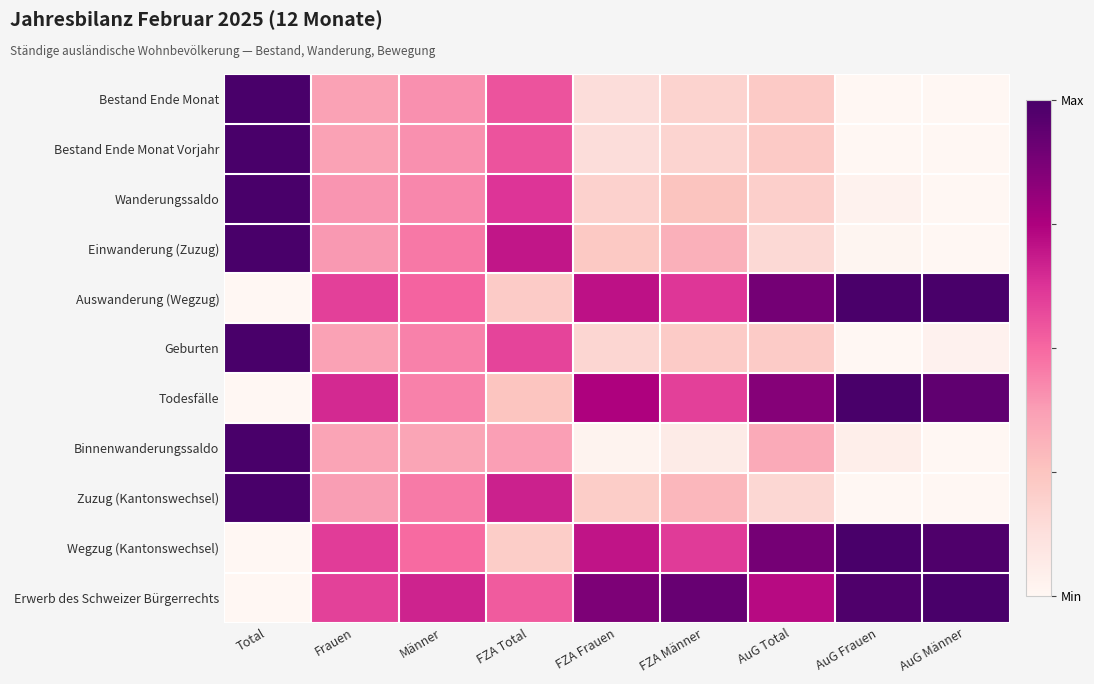

Reading left to right, extract all data points from this chart.

Bestand Ende Monat: Total=1.0	Frauen=0.4	Männer=0.4	FZA Total=0.5	FZA Frauen=0.1	FZA Männer=0.2	AuG Total=0.2	AuG Frauen=0.0	AuG Männer=0.0
Bestand Ende Monat Vorjahr: Total=1.0	Frauen=0.4	Männer=0.4	FZA Total=0.5	FZA Frauen=0.1	FZA Männer=0.2	AuG Total=0.2	AuG Frauen=0.0	AuG Männer=0.0
Wanderungssaldo: Total=1.0	Frauen=0.4	Männer=0.4	FZA Total=0.6	FZA Frauen=0.2	FZA Männer=0.3	AuG Total=0.2	AuG Frauen=0.0	AuG Männer=0.0
Einwanderung (Zuzug): Total=1.0	Frauen=0.4	Männer=0.5	FZA Total=0.7	FZA Frauen=0.2	FZA Männer=0.3	AuG Total=0.2	AuG Frauen=0.0	AuG Männer=0.0
Auswanderung (Wegzug): Total=0.0	Frauen=0.6	Männer=0.5	FZA Total=0.2	FZA Frauen=0.7	FZA Männer=0.6	AuG Total=0.9	AuG Frauen=1.0	AuG Männer=1.0
Geburten: Total=1.0	Frauen=0.4	Männer=0.4	FZA Total=0.6	FZA Frauen=0.2	FZA Männer=0.2	AuG Total=0.2	AuG Frauen=0.0	AuG Männer=0.0
Todesfälle: Total=0.0	Frauen=0.7	Männer=0.4	FZA Total=0.2	FZA Frauen=0.7	FZA Männer=0.6	AuG Total=0.8	AuG Frauen=1.0	AuG Männer=0.9
Binnenwanderungssaldo: Total=1.0	Frauen=0.4	Männer=0.4	FZA Total=0.4	FZA Frauen=0.0	FZA Männer=0.1	AuG Total=0.3	AuG Frauen=0.0	AuG Männer=0.0
Zuzug (Kantonswechsel): Total=1.0	Frauen=0.4	Männer=0.5	FZA Total=0.7	FZA Frauen=0.2	FZA Männer=0.3	AuG Total=0.2	AuG Frauen=0.0	AuG Männer=0.0
Wegzug (Kantonswechsel): Total=0.0	Frauen=0.6	Männer=0.5	FZA Total=0.2	FZA Frauen=0.7	FZA Männer=0.6	AuG Total=0.9	AuG Frauen=1.0	AuG Männer=1.0
Erwerb des Schweizer Bürgerrechts: Total=0.0	Frauen=0.6	Männer=0.7	FZA Total=0.5	FZA Frauen=0.9	FZA Männer=0.9	AuG Total=0.7	AuG Frauen=1.0	AuG Männer=1.0